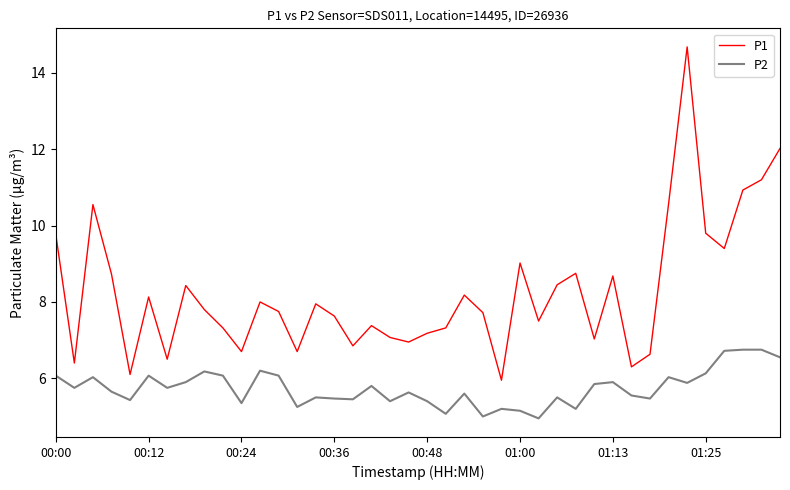

Which series has the largest total across all categories?

P1